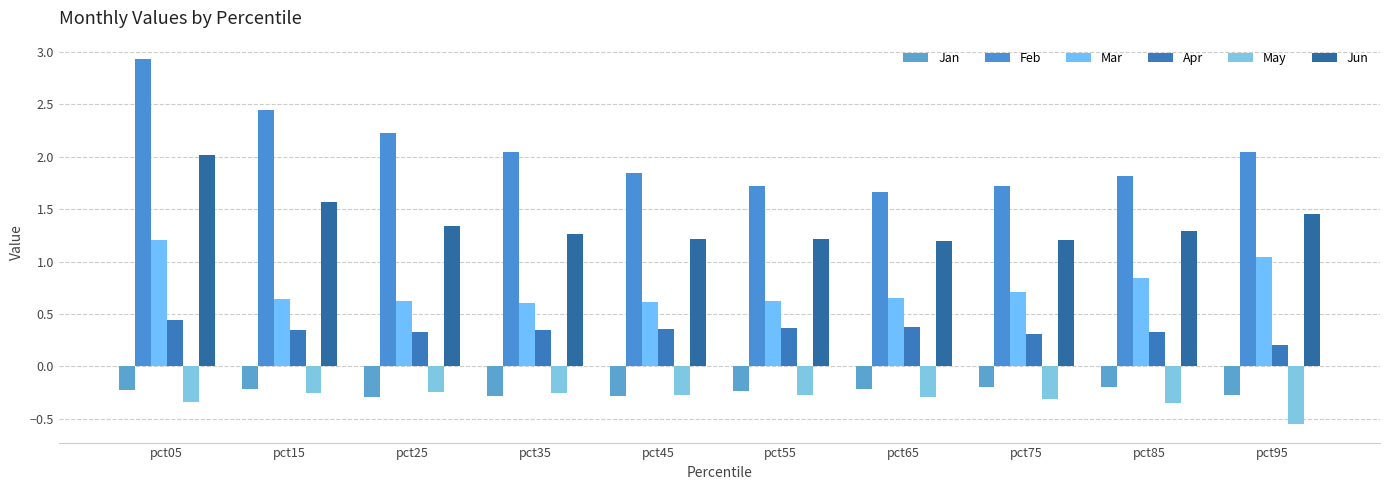

Which has a higher value, pct95 or pct35?

pct95